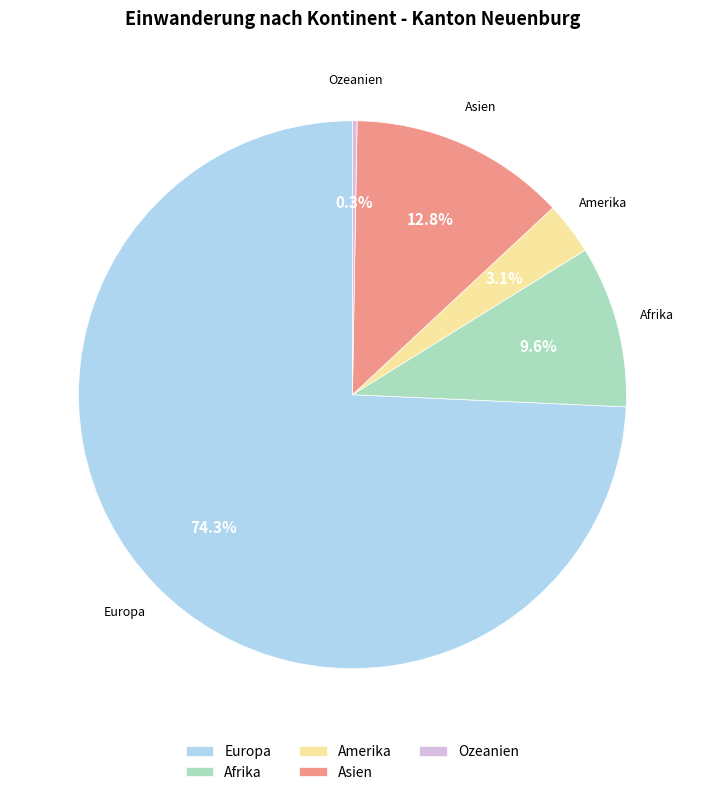

Combined, do Europa and Amerika account for over 50%?

Yes